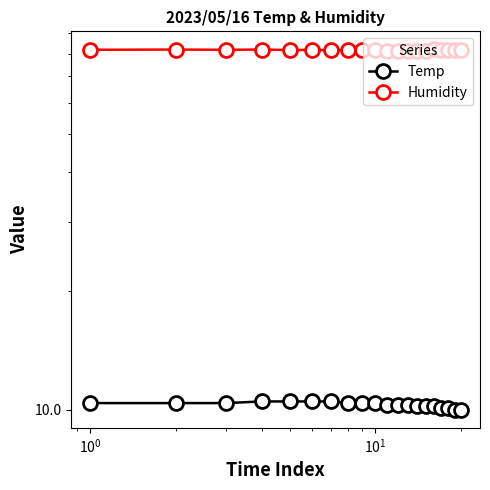

True or false: Humidity has more than 1 points higher than both neighbors.

True